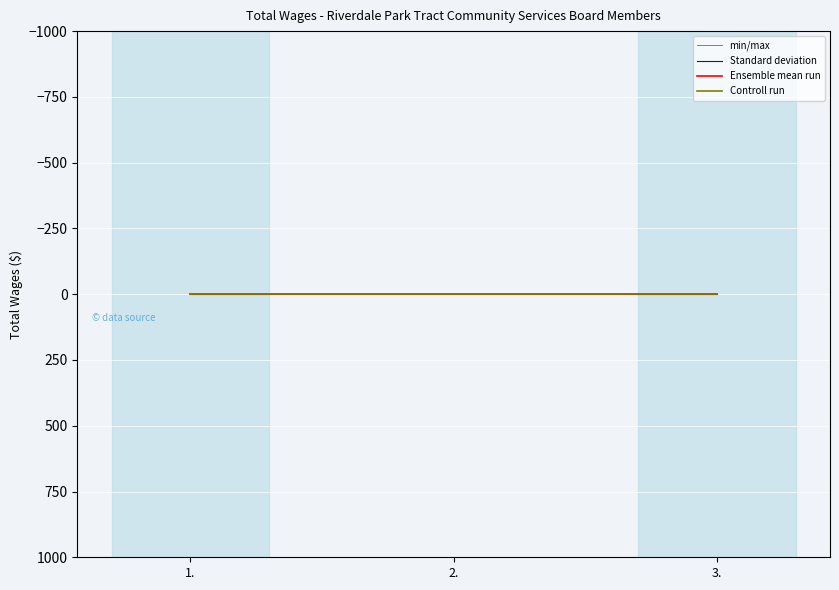

Rank the series by their maximum value, from highest to lowest.

min/max, Standard deviation, Ensemble mean run, Controll run